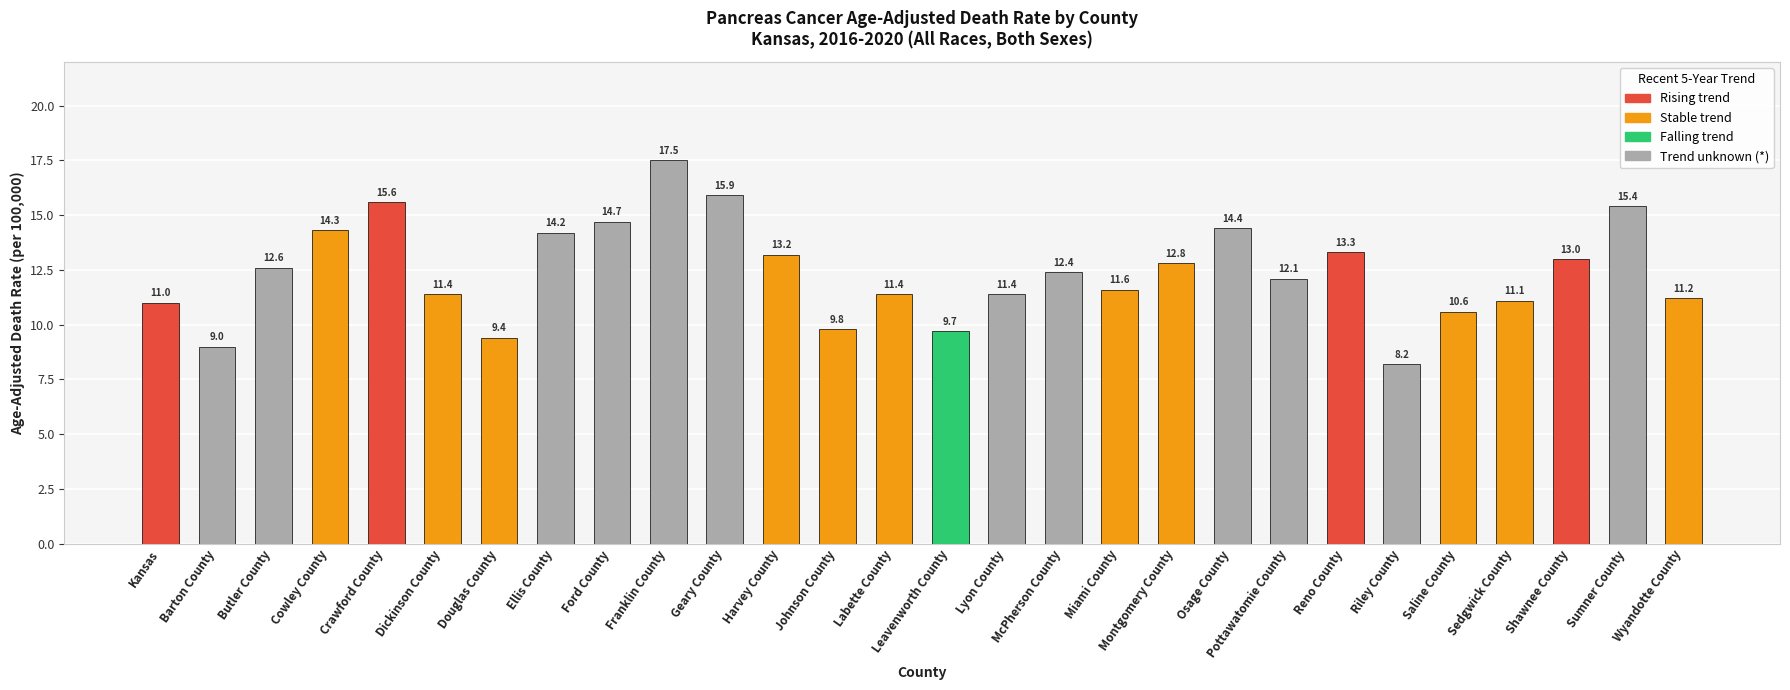

At which label is the value closest to 12?

Pottawatomie County